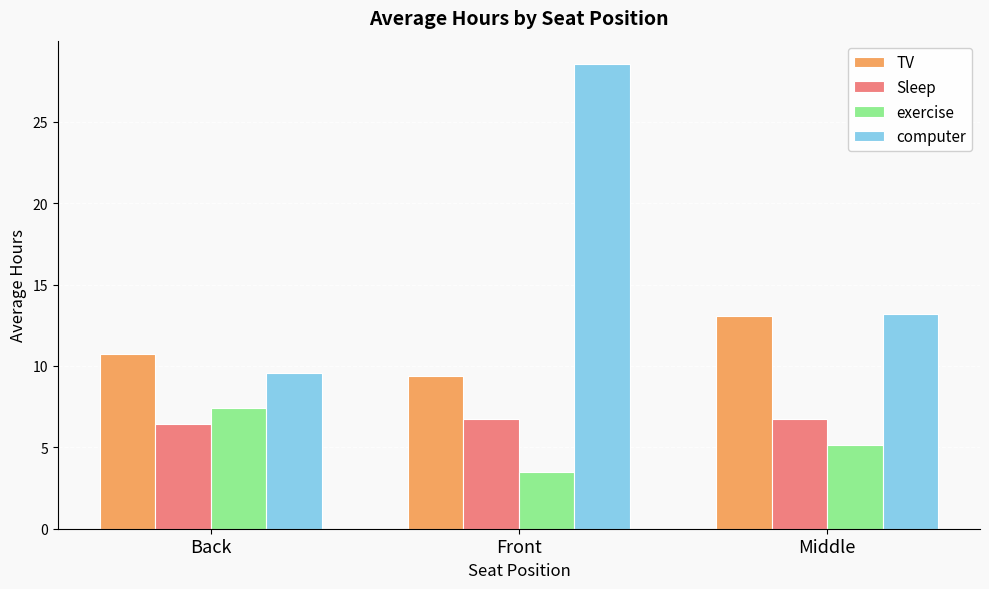

How many data points in exercise are less than 5?

1